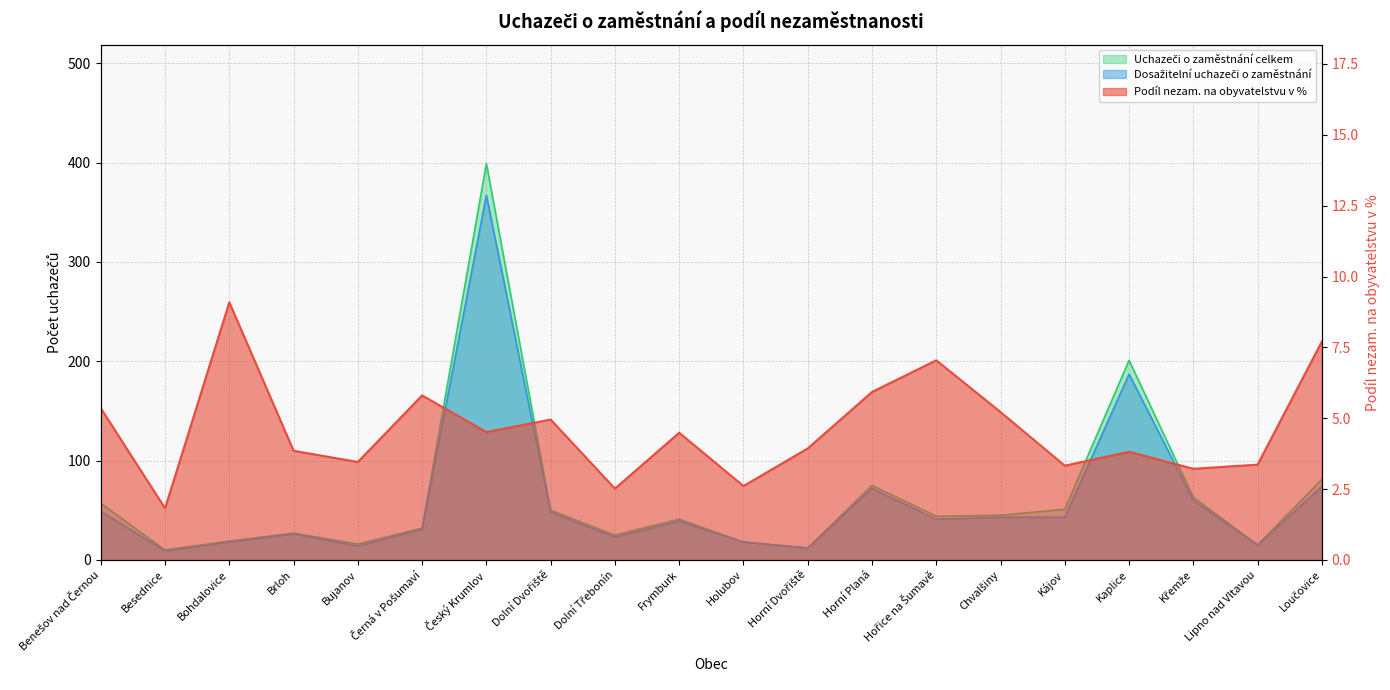

Reading left to right, extract all data points from this chart.

Podíl nezam. na obyvatelstvu v %: 5.4	1.8	9.1	3.9	3.5	5.8	4.5	5.0	2.5	4.5	2.6	3.9	5.9	7.0	5.2	3.3	3.8	3.2	3.4	7.7
Dosažitelní uchazeči o zaměstnání: 49.0	9.0	18.0	26.0	14.0	31.0	367.0	48.0	23.0	39.0	18.0	12.0	72.0	41.0	43.0	43.0	187.0	60.0	15.0	74.0
Uchazeči o zaměstnání celkem: 57.0	10.0	19.0	27.0	16.0	32.0	399.0	50.0	25.0	41.0	18.0	12.0	75.0	44.0	45.0	51.0	201.0	63.0	15.0	81.0